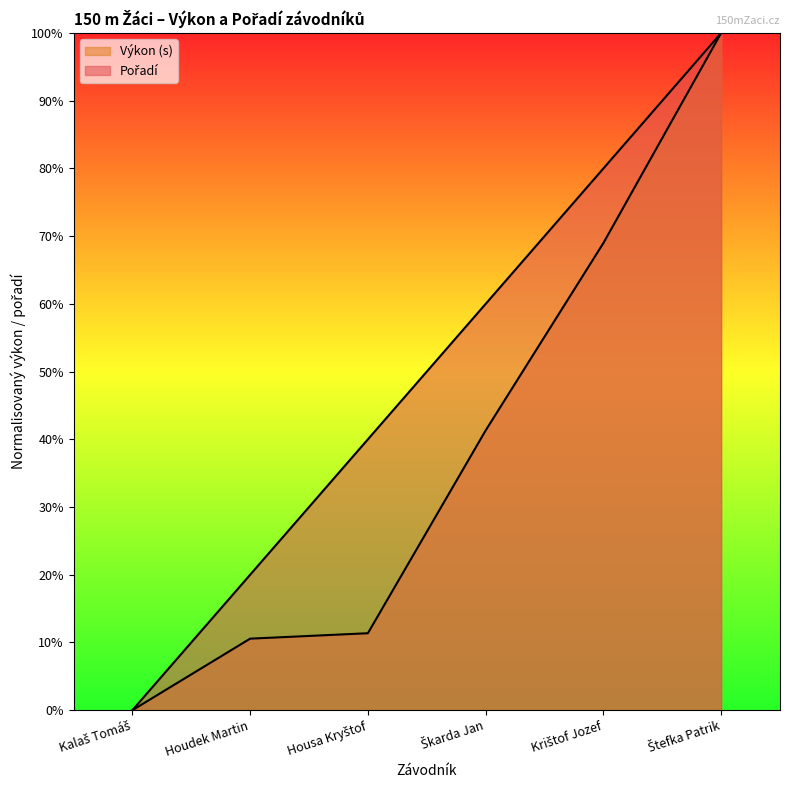

True or false: Výkon and Pořadí intersect in this chart.

False